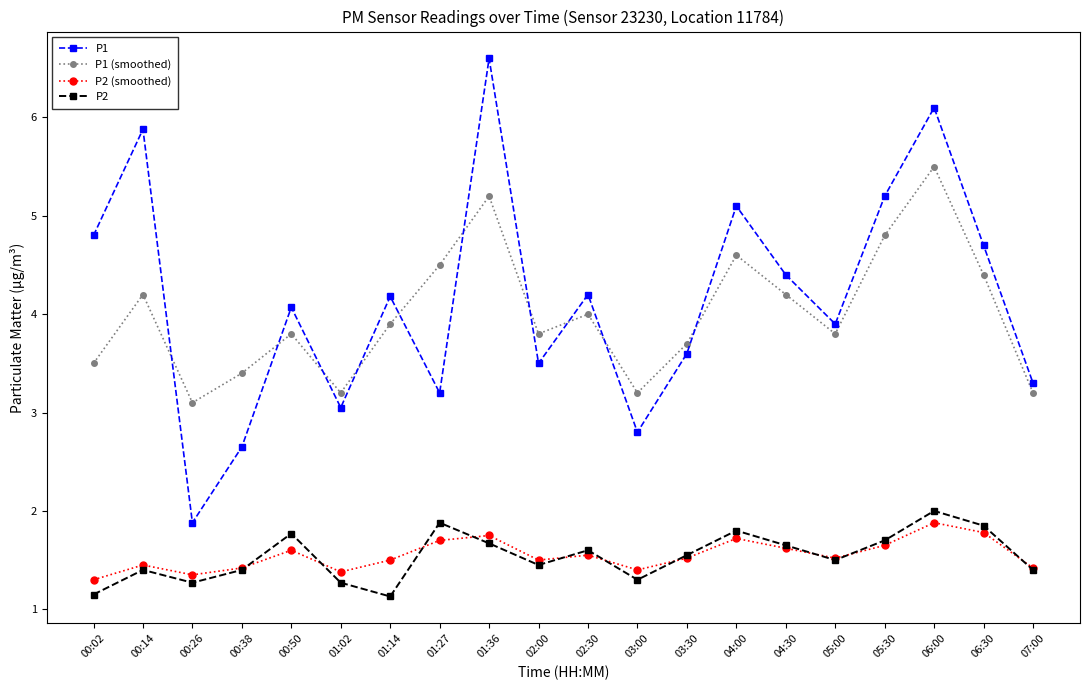

Rank the series by their maximum value, from lowest to highest.

P2 (smoothed), P2, P1 (smoothed), P1